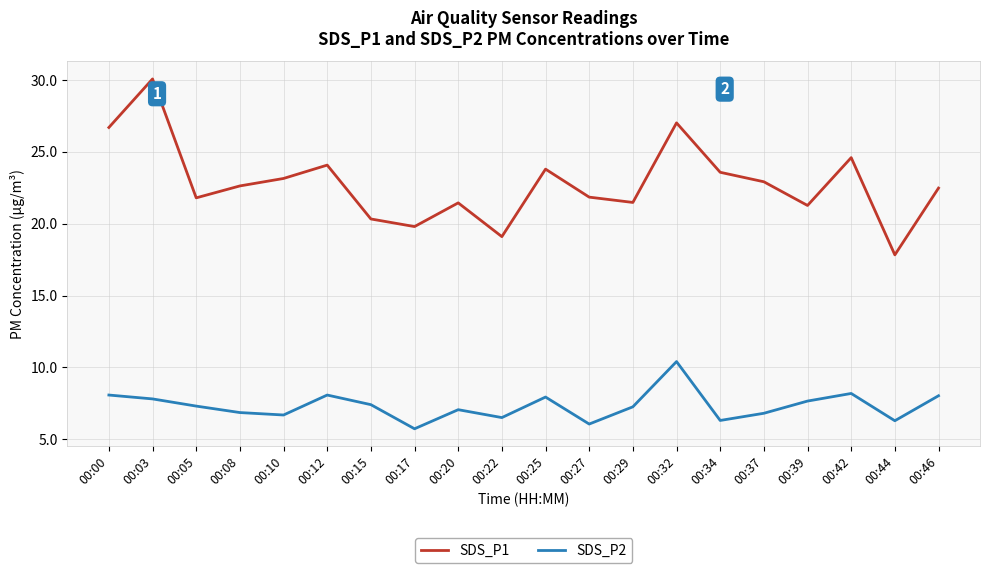

Which label corresponds to the largest value in the chart?

00:03